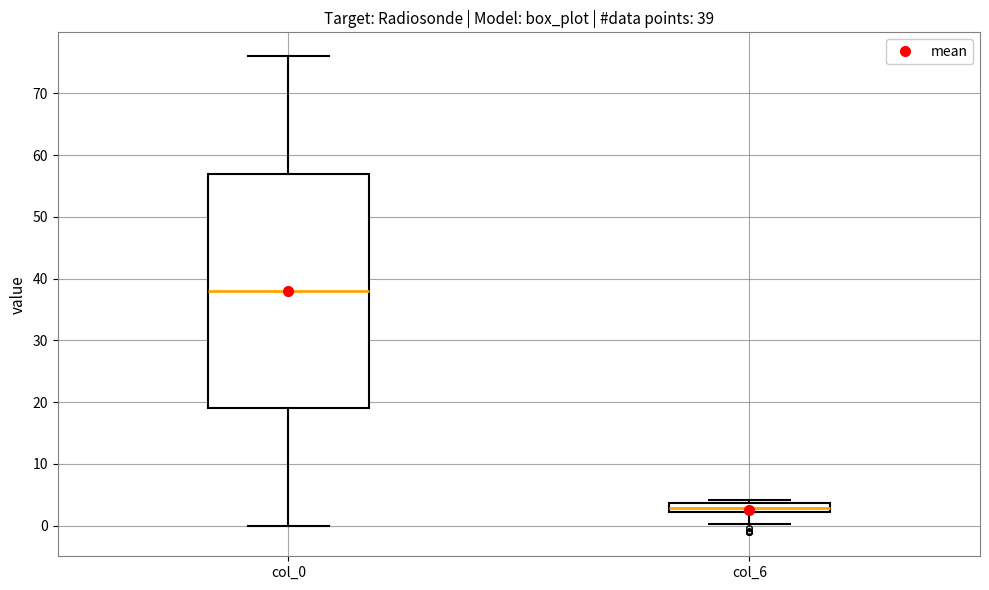

Which box has the highest median line?

col_0